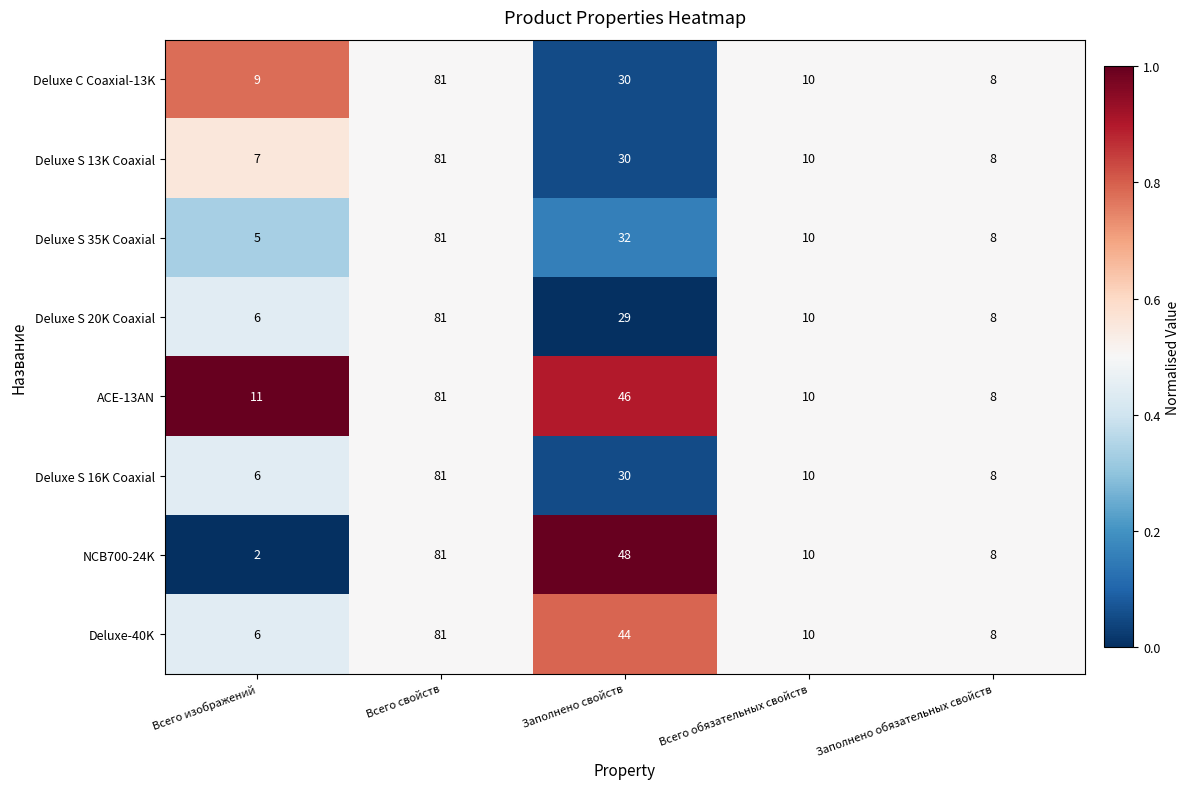

Rank the categories by Deluxe S 16K Coaxial value from lowest to highest.

Всего изображений, Заполнено обязательных свойств, Всего обязательных свойств, Заполнено свойств, Всего свойств